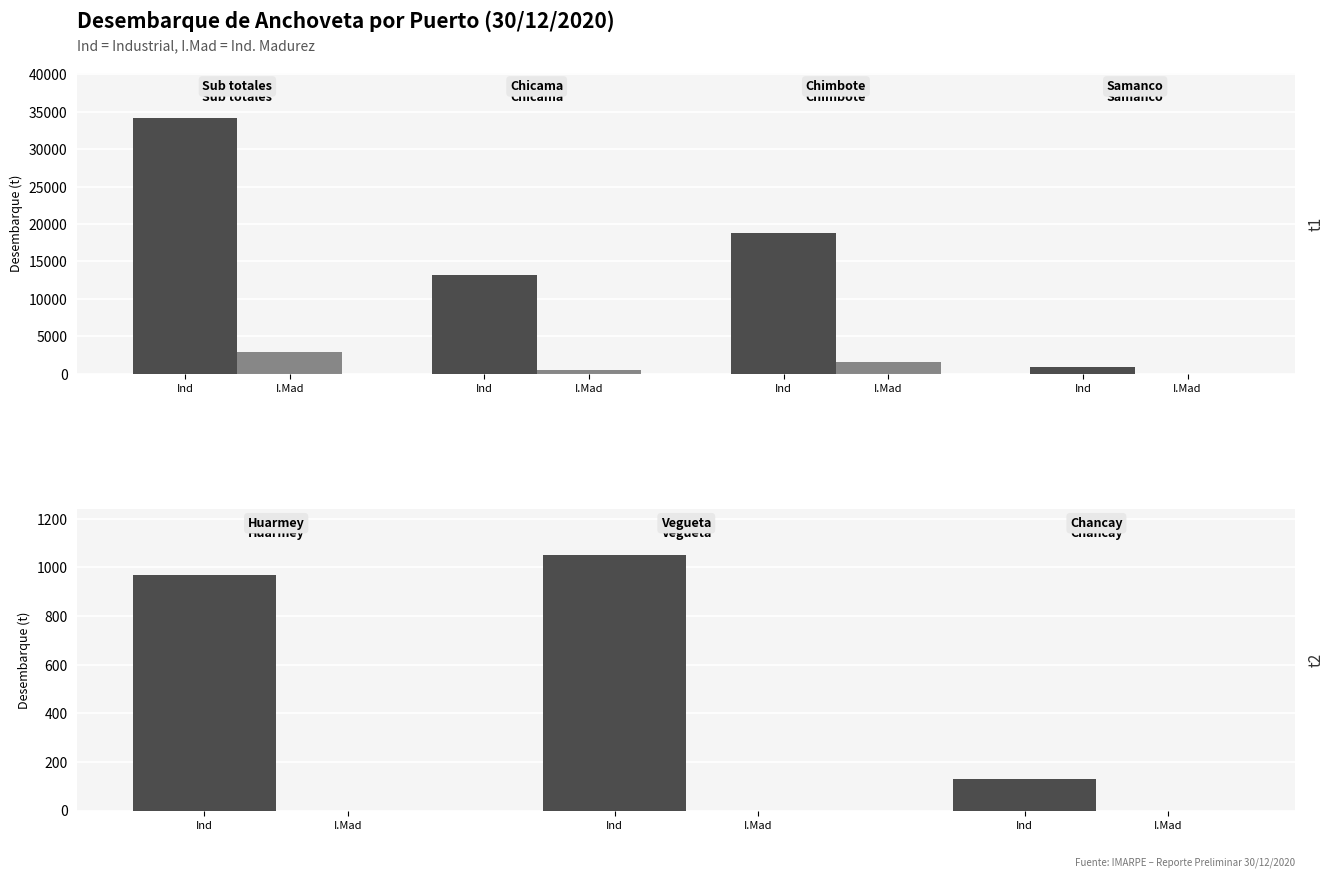

Between I.Mad and Ind, which series saw the biggest shift?

Ind